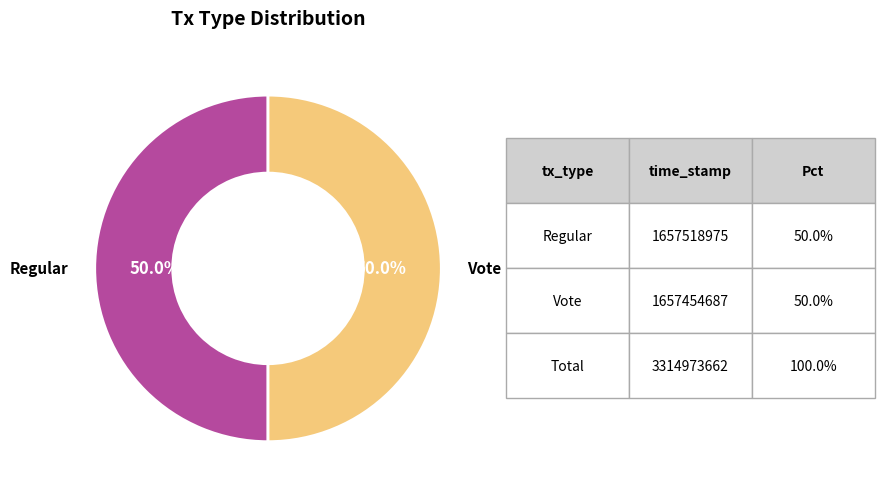

How many segments does this pie chart have?

2